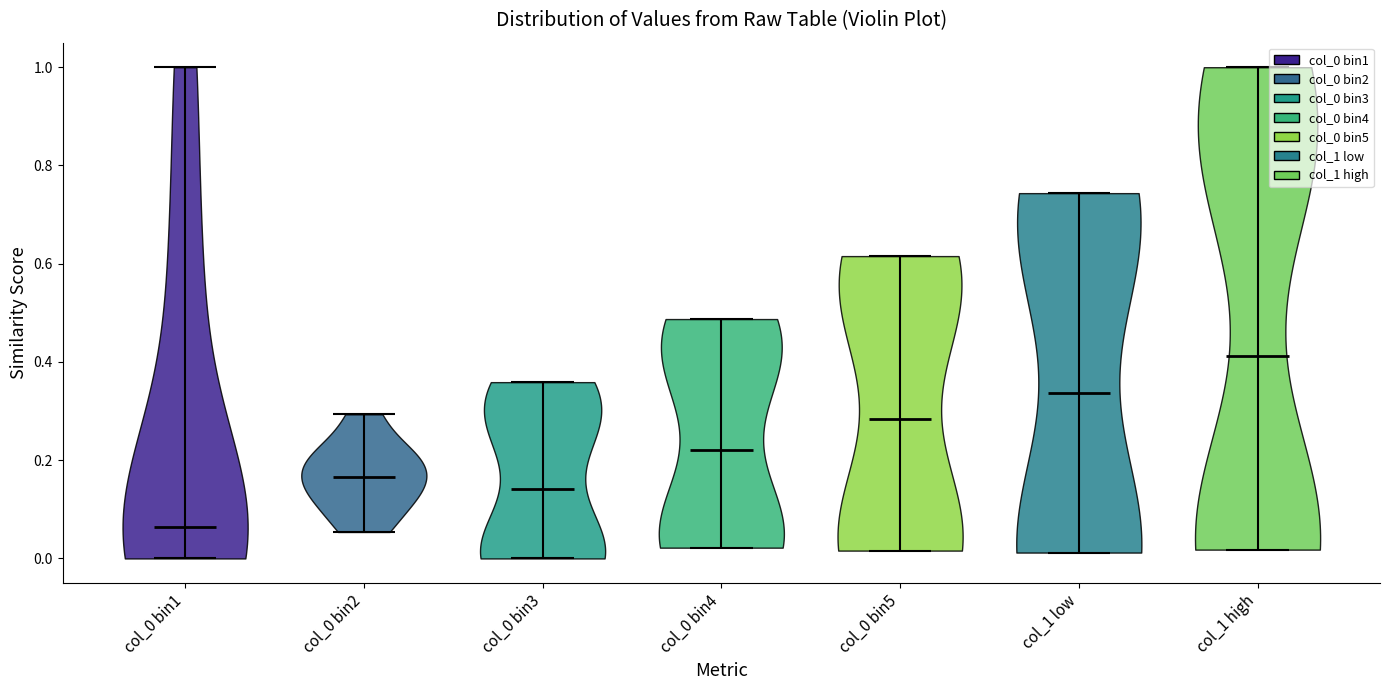

Reading left to right, read every violin against the y-axis: where its median line is, and the lowest and highest points it reaches. The values are not printed on the chart, so give them approximately, as read against the axis.

col_0 bin1: median line 0.06, lowest point 0.00, highest point 1.00
col_0 bin2: median line 0.16, lowest point 0.06, highest point 0.30
col_0 bin3: median line 0.14, lowest point 0.00, highest point 0.36
col_0 bin4: median line 0.22, lowest point 0.02, highest point 0.48
col_0 bin5: median line 0.28, lowest point 0.02, highest point 0.62
col_1 low: median line 0.34, lowest point 0.02, highest point 0.74
col_1 high: median line 0.42, lowest point 0.02, highest point 1.00